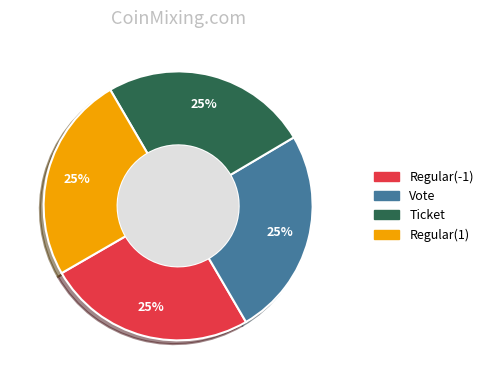

To the nearest percent, what percentage of the pie is Vote?

25%